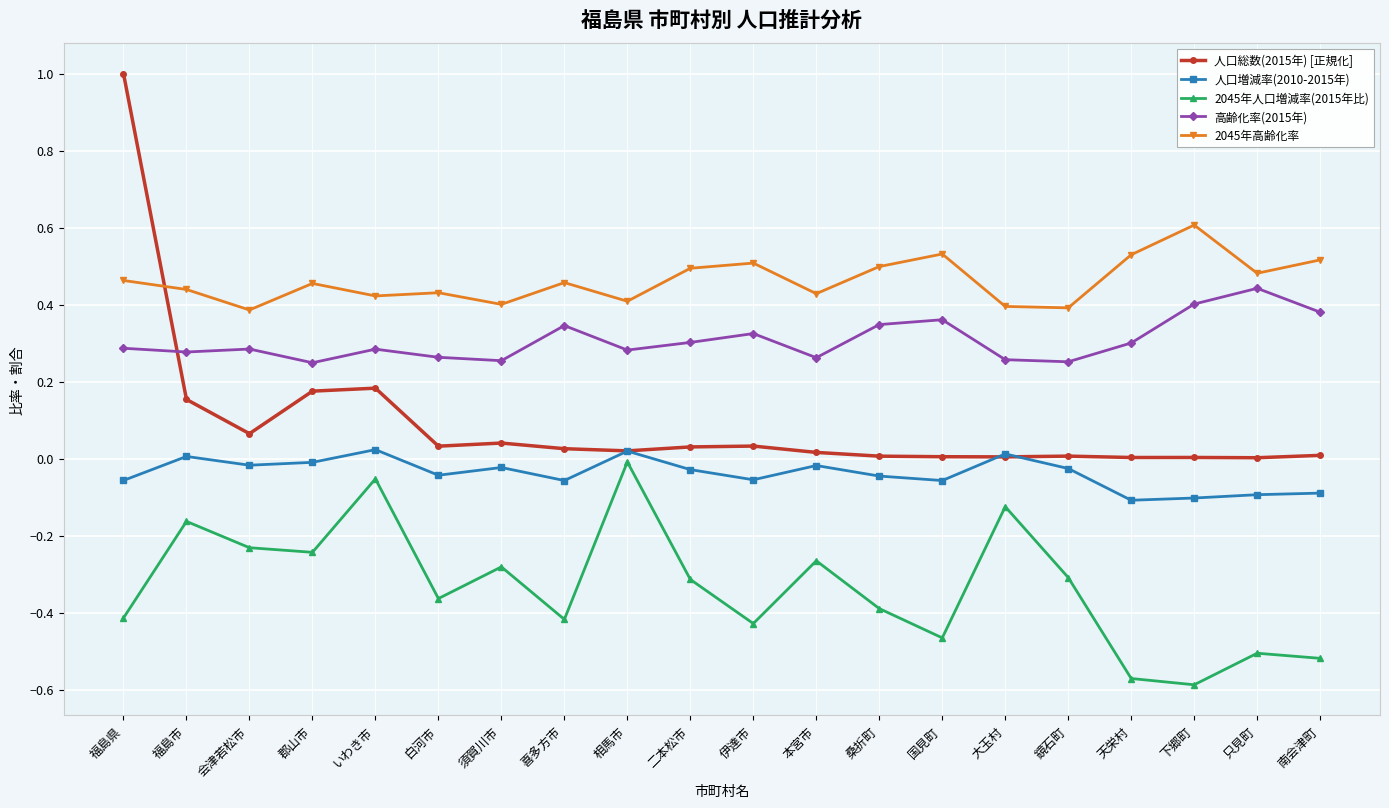

What position from the right is 国見町?

7